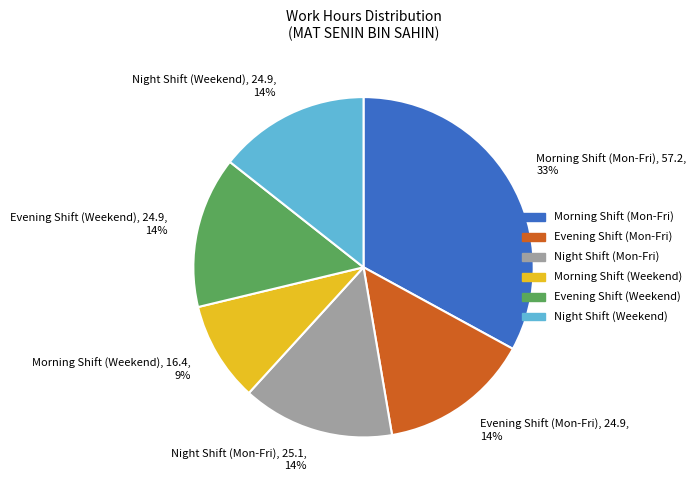

To the nearest percent, what is the average slice percentage?

17%